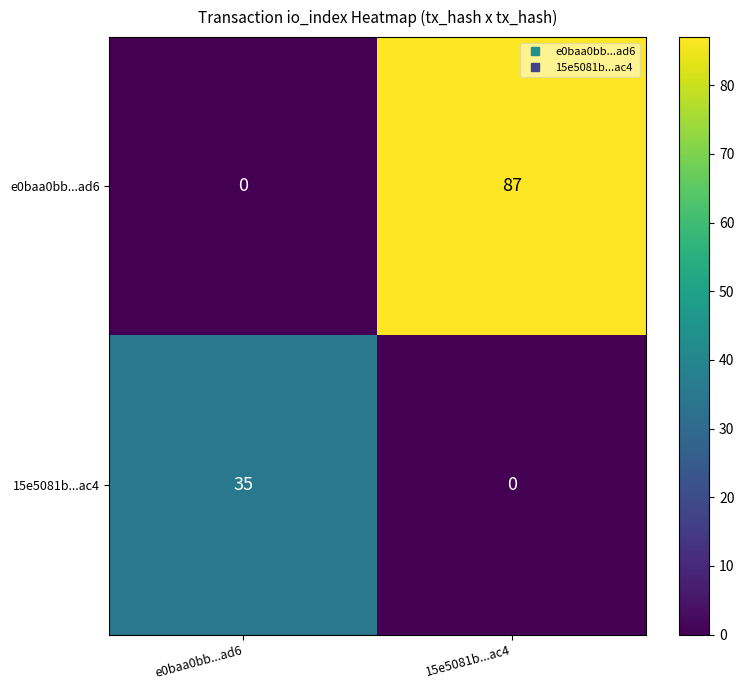

Reading left to right, list all the values displayed in this chart.

e0baa0bb...ad6: e0baa0bb...ad6=0	15e5081b...ac4=87
15e5081b...ac4: e0baa0bb...ad6=35	15e5081b...ac4=0